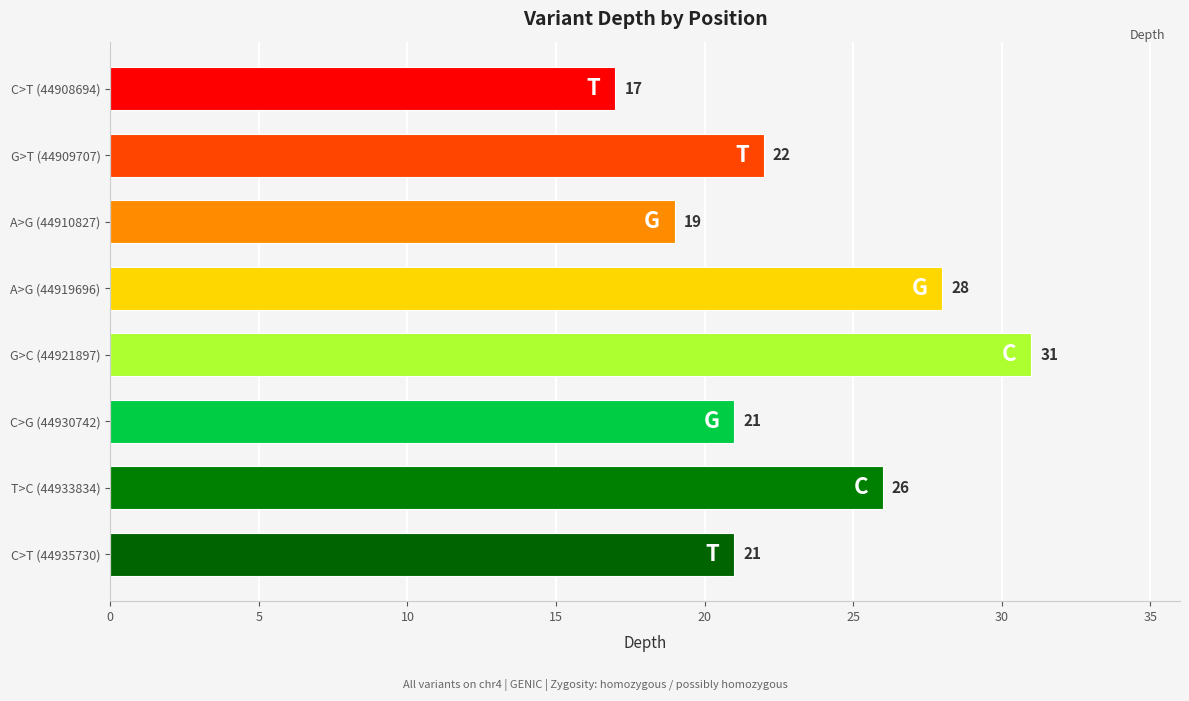

How many categories are shown in the chart?

8